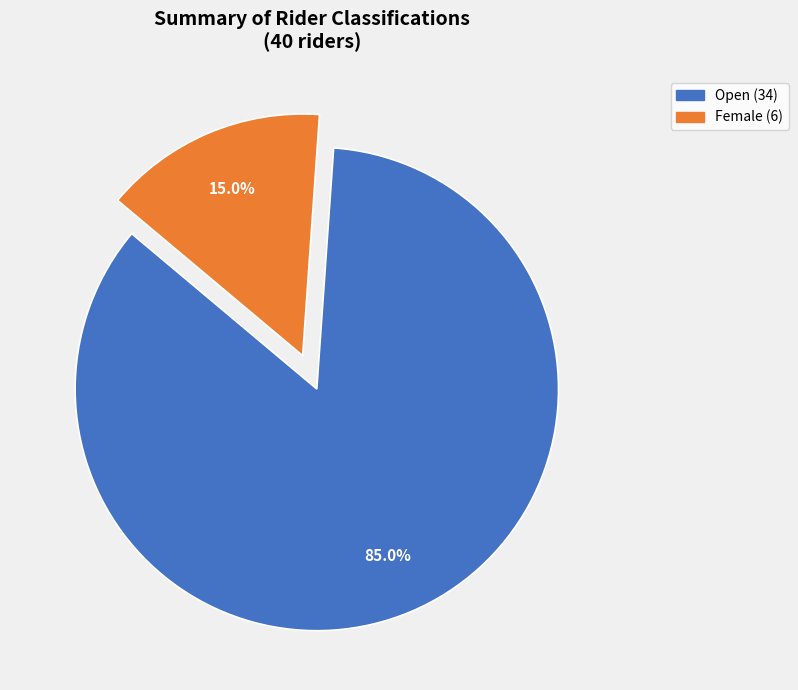

Is there a majority slice in this chart?

Yes